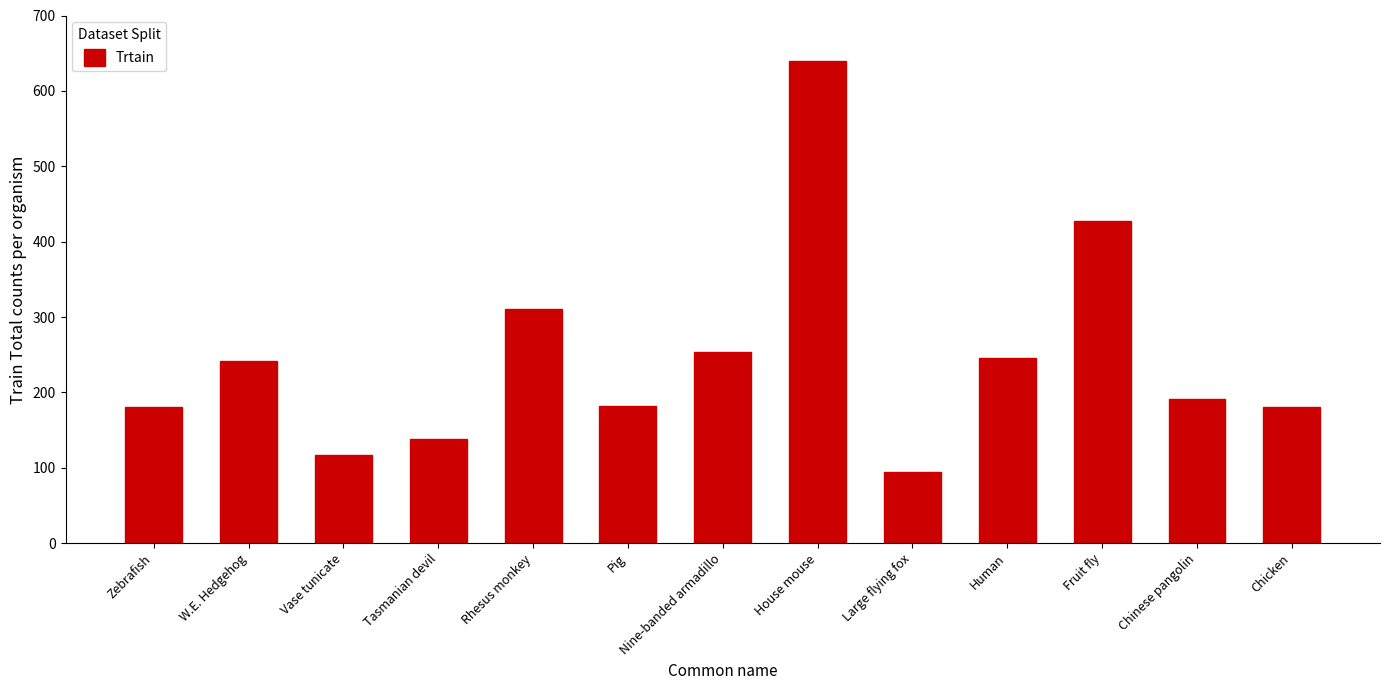

What value does the data have at W.E. Hedgehog, to the nearest 50?

250